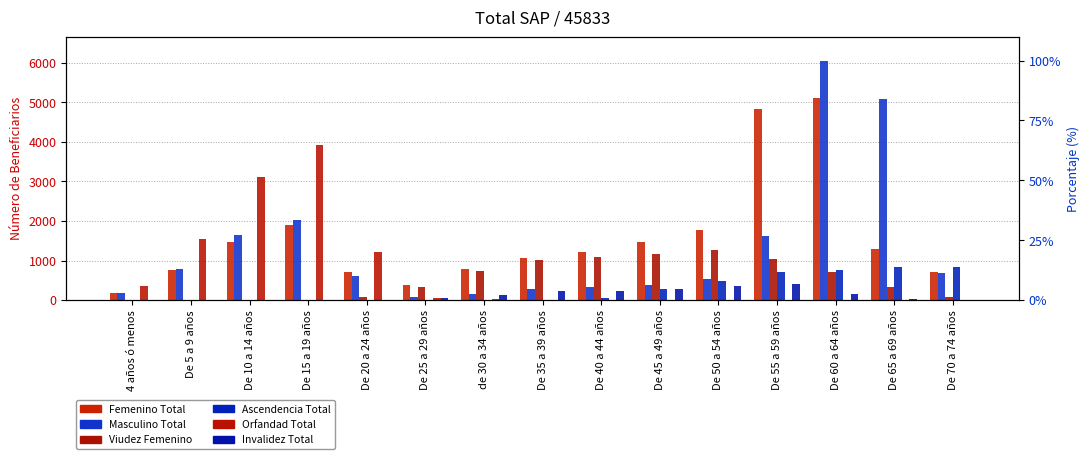

Which series changed the most between De 5 a 9 años and De 15 a 19 años?

Orfandad Total